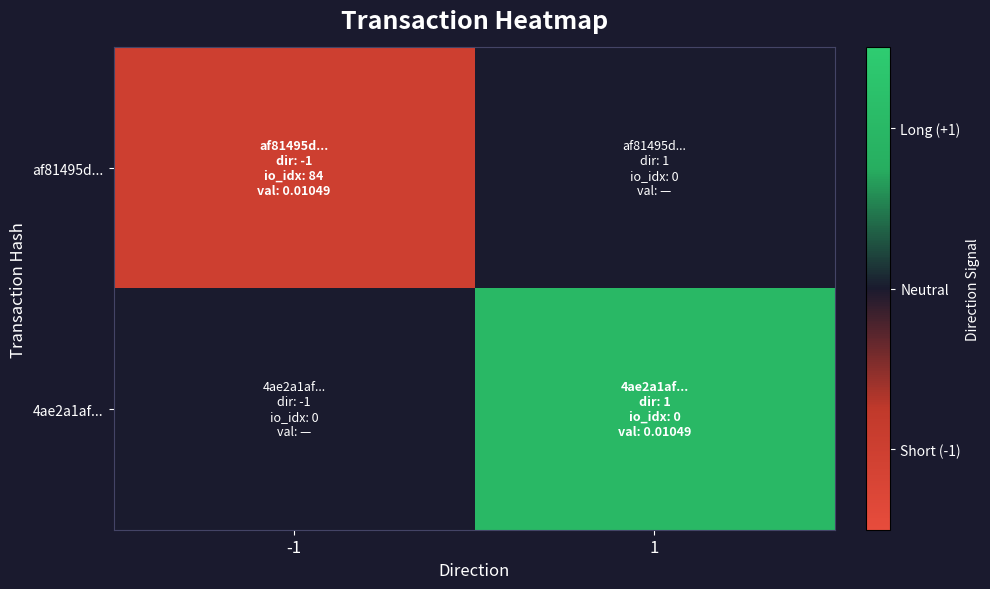

Which series has the largest total across all categories?

4ae2a1af...